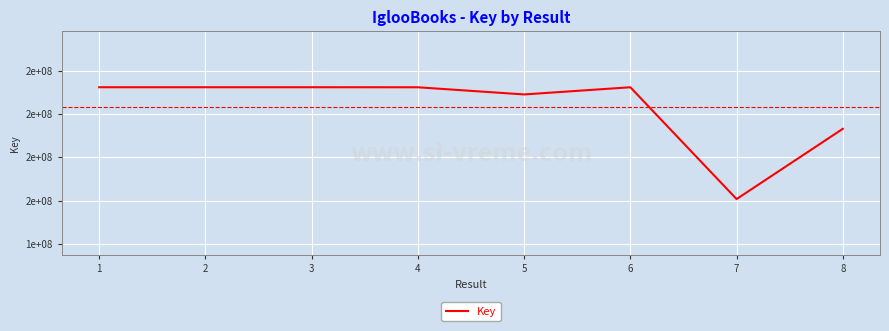

Is this an area chart (filled region under the line)?

No